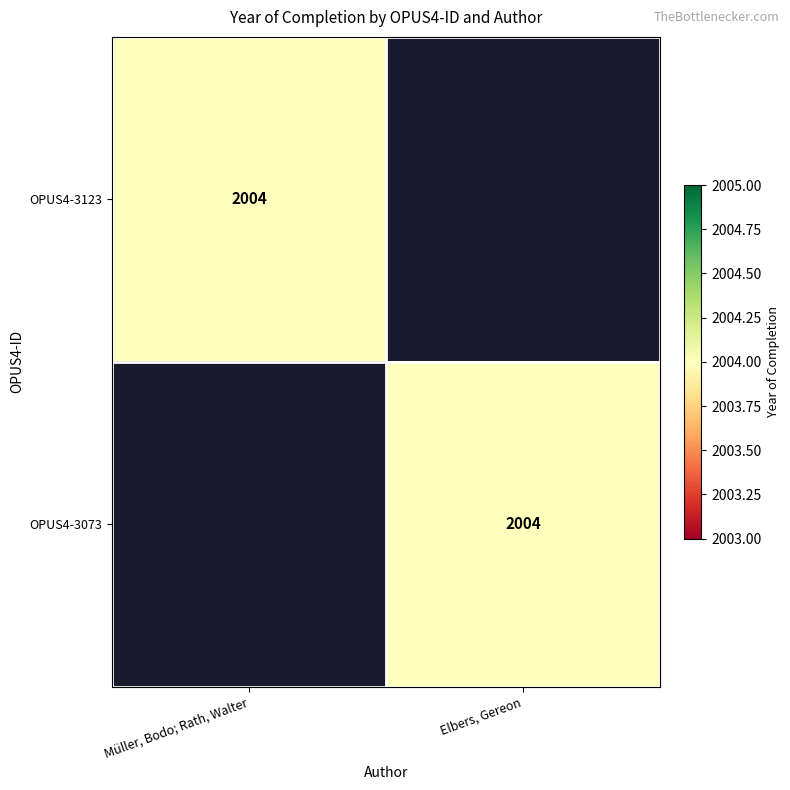

The OPUS4-3073 series shows 2004 at Elbers, Gereon. True or false?

True